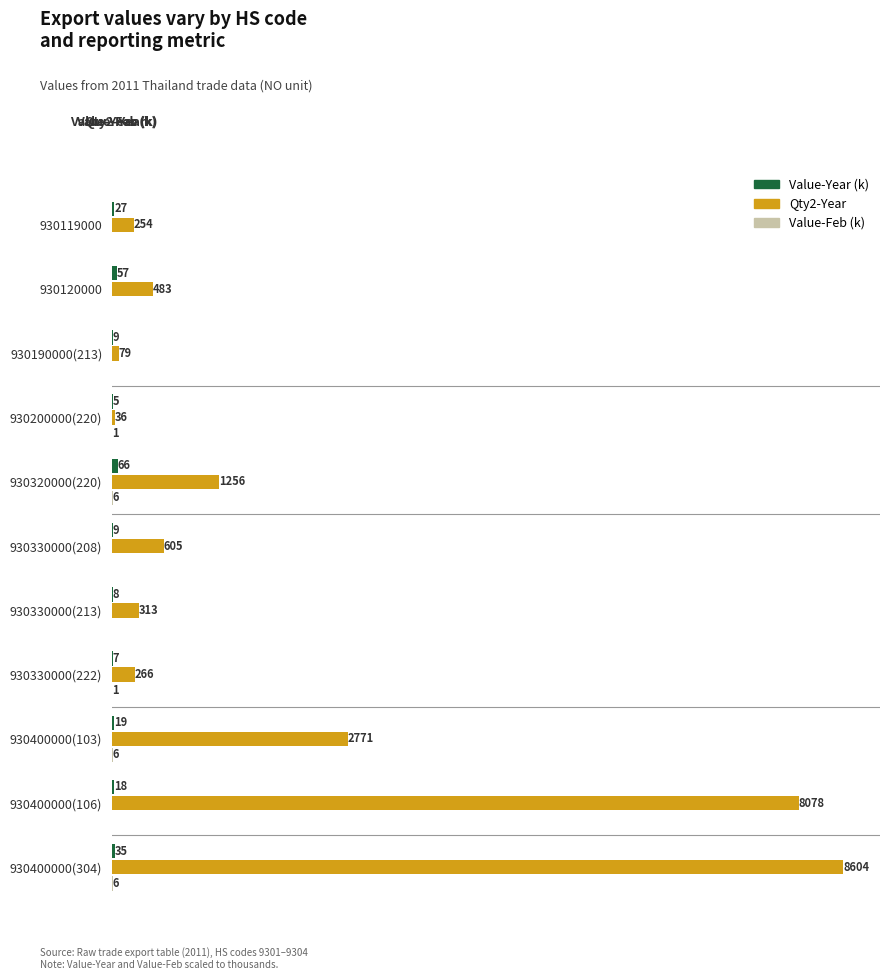

Between 930400000(106) and 930400000(304), which series saw the biggest shift?

Qty2-Year